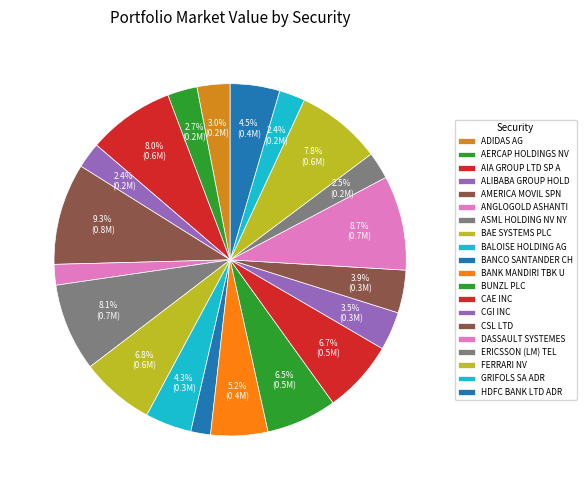

To the nearest percent, what is the combined percentage of ADIDAS AG and HDFC BANK LTD ADR?

8%